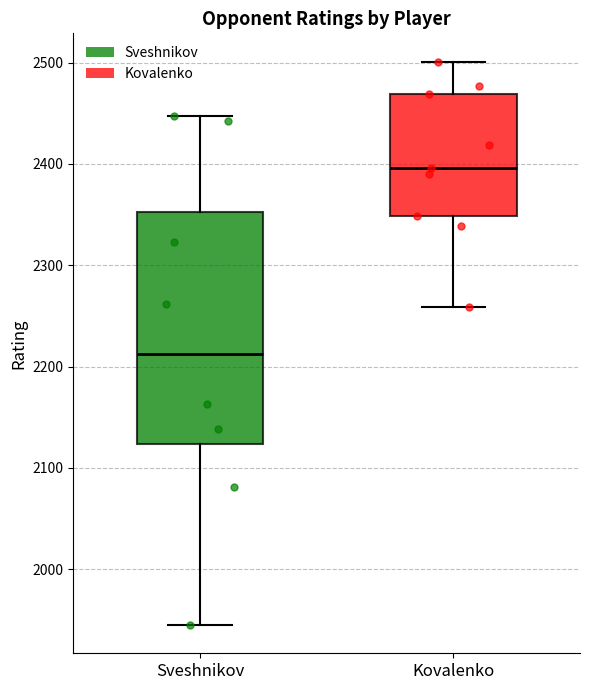

Reading left to right, transcribe this box plot: for each box, give where its median line is, the range the box spans, and where its two whiskers end, as read against the y-axis. The values are not printed on the chart, so give them approximately, as read against the axis.

Sveshnikov: median 2210, box 2120 to 2350, whiskers 1950 to 2450
Kovalenko: median 2400, box 2350 to 2470, whiskers 2260 to 2500